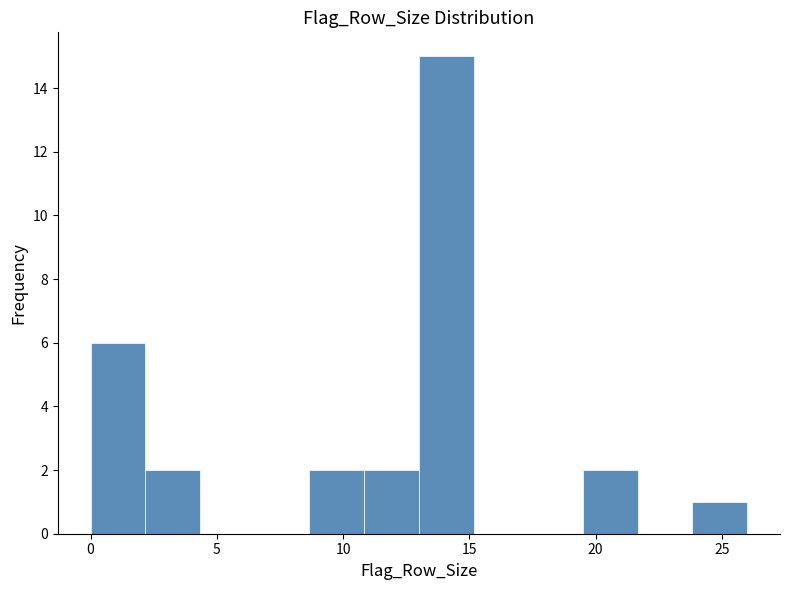

Which range on the x-axis has the tallest bar?

13.0 to 15.0